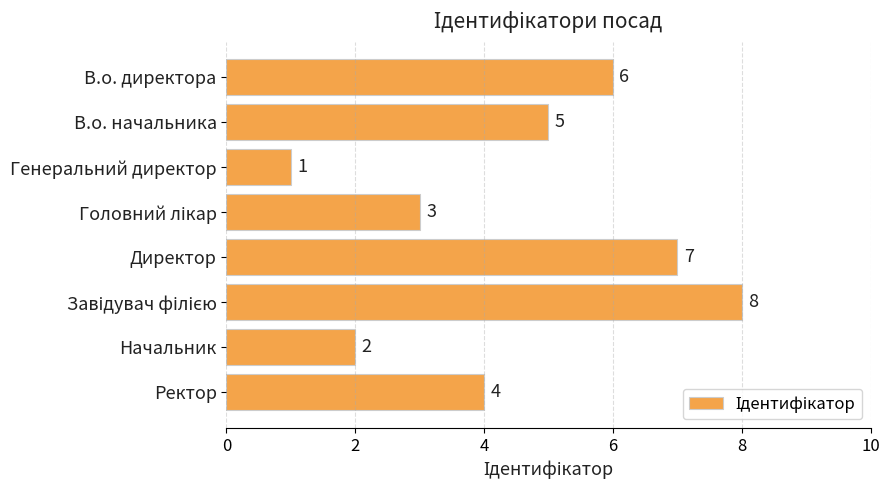

Is it true that the value at Ректор is 6?

False